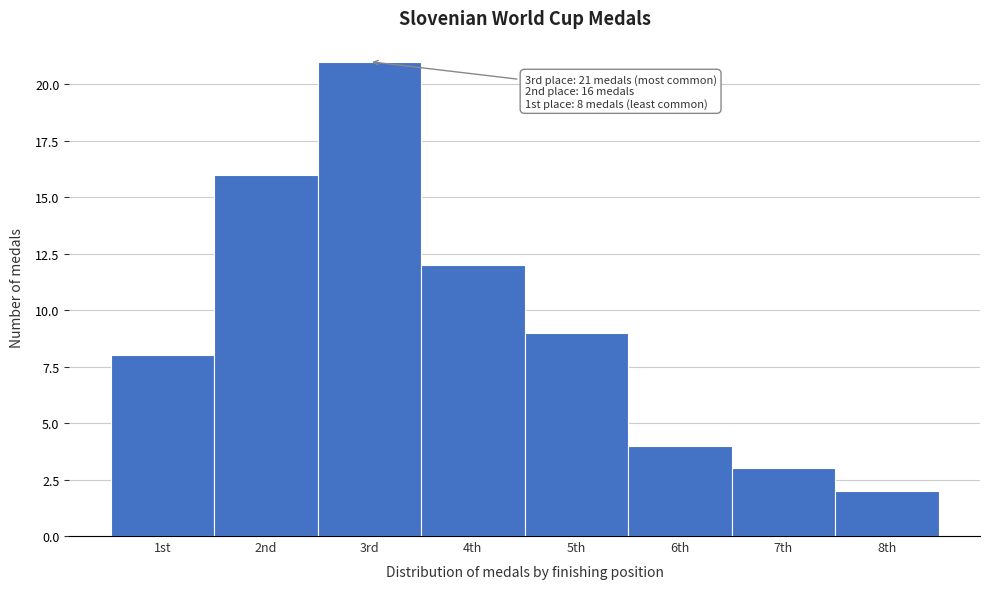

Reading left to right, list all the values displayed in this chart.

1st=8	2nd=16	3rd=21	4th=12	5th=9	6th=4	7th=3	8th=2